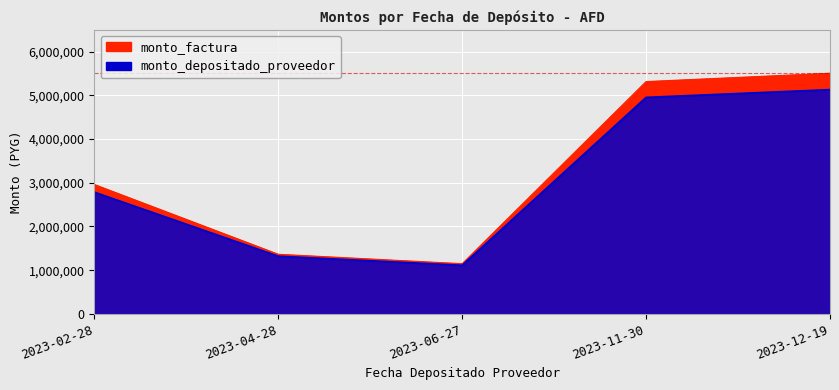

What is the total value across all series at 2023-04-28?

2683212